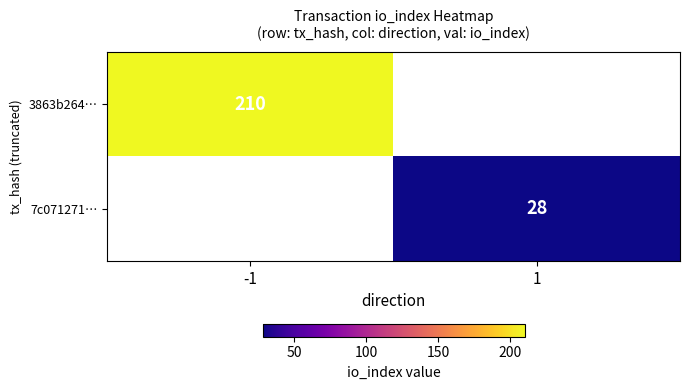

Is the value of 7c071271… at 1 greater than the value of 3863b264… at -1?

No